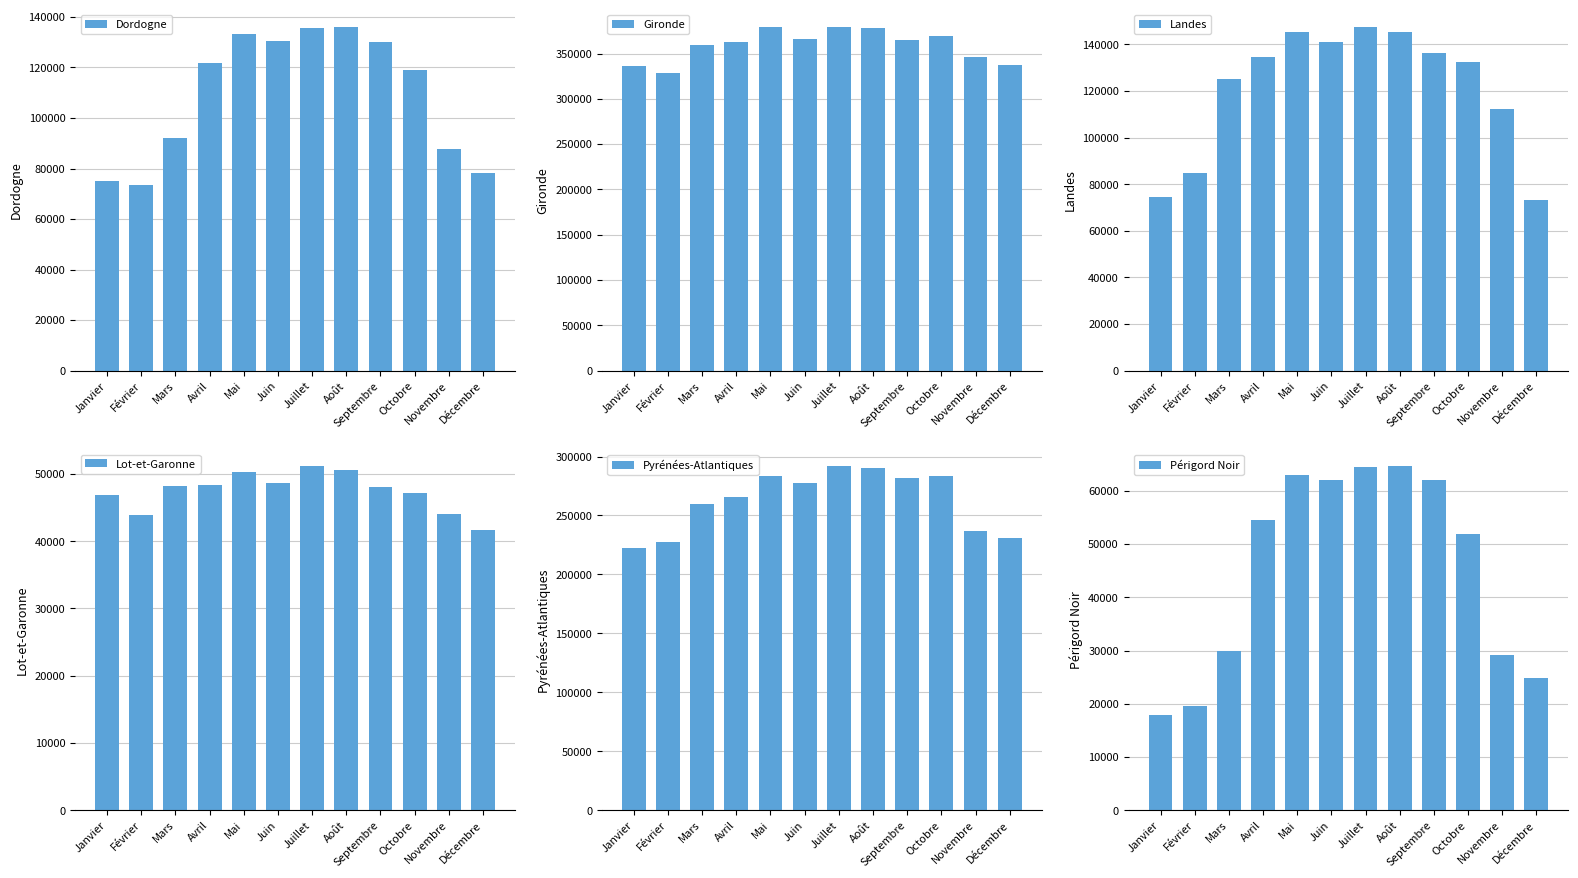

Which category has the lowest value in the Périgord Noir series?

Janvier